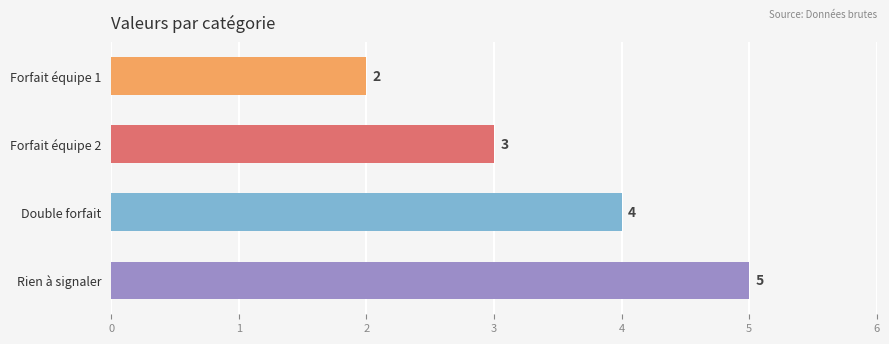

List the labels in order of value, smallest first.

Forfait équipe 1, Forfait équipe 2, Double forfait, Rien à signaler